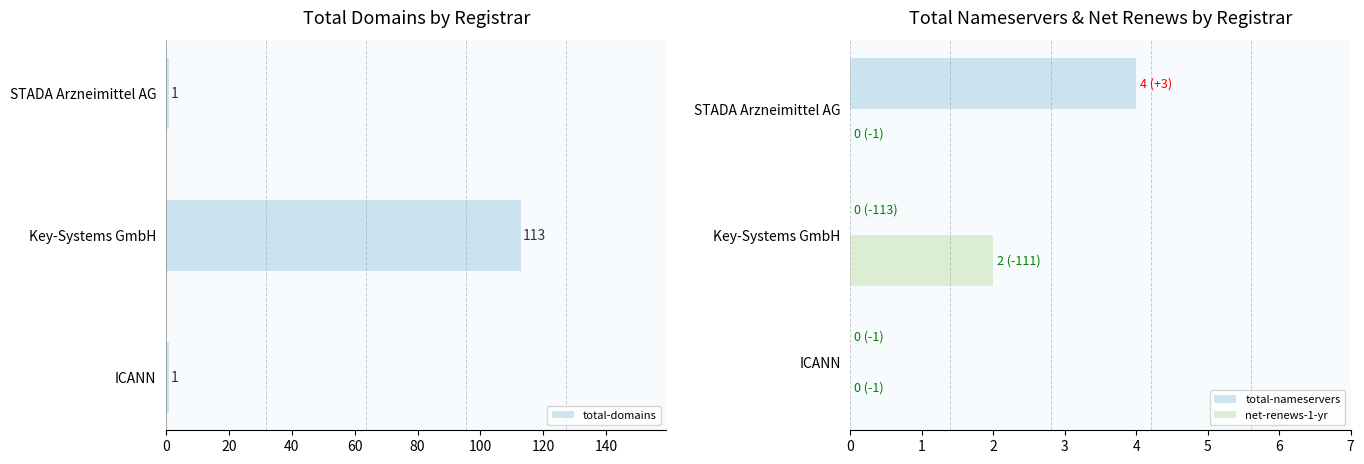

What is the maximum value shown in the chart?

113